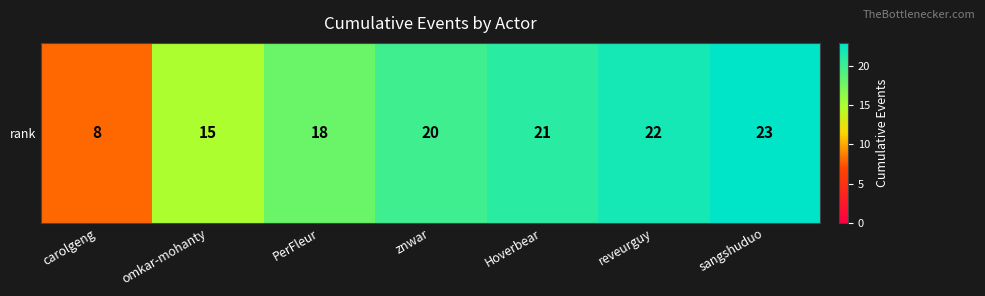

How many values exceed 20?

3